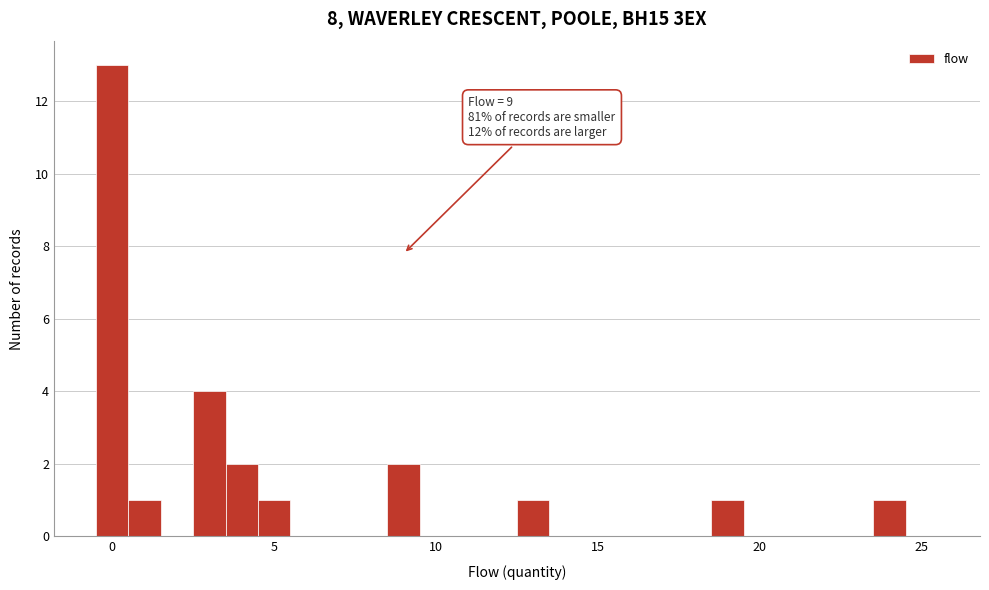

Around what value on the x-axis is the tallest bar? Give the approximate position of its centre, as read against the axis.

0.0